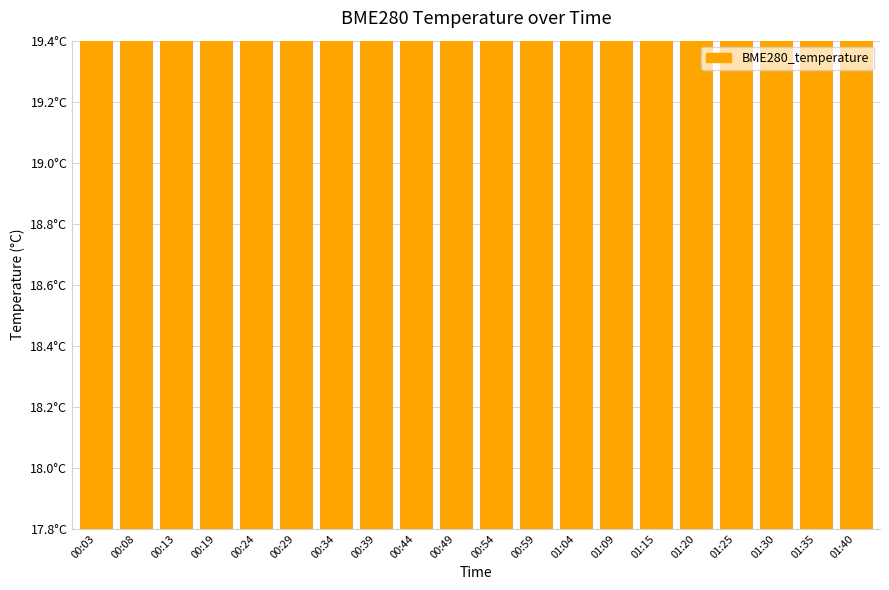

What is the label of the 11th bar from the right?

00:49